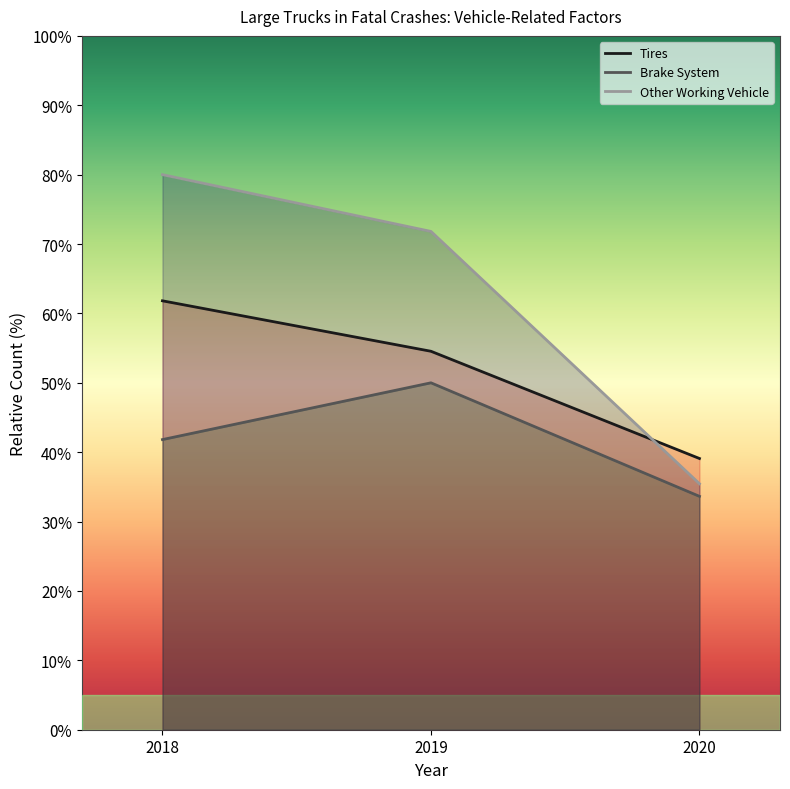

What is the spread (max minus min) of values at 2018?

38.2